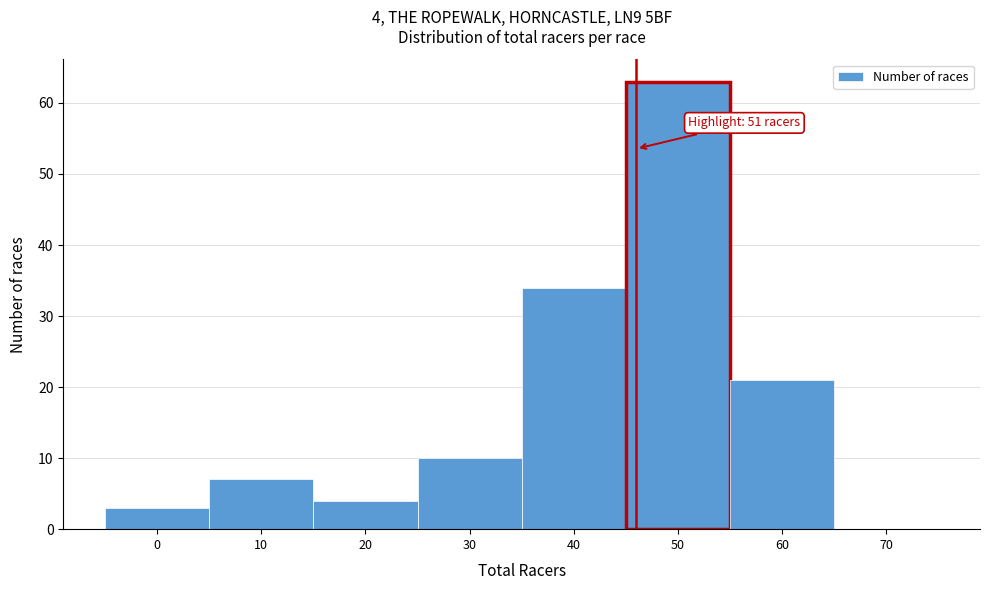

Reading left to right, list all the values displayed in this chart.

0=3	10=7	20=4	30=10	40=34	50=63	60=21	70=0